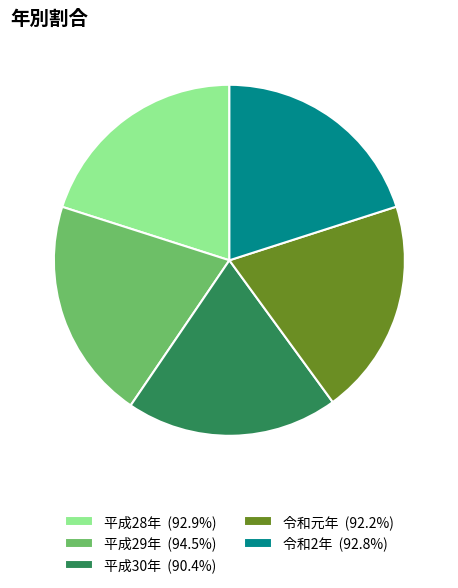

Is there any slice that represents more than half of the pie?

No